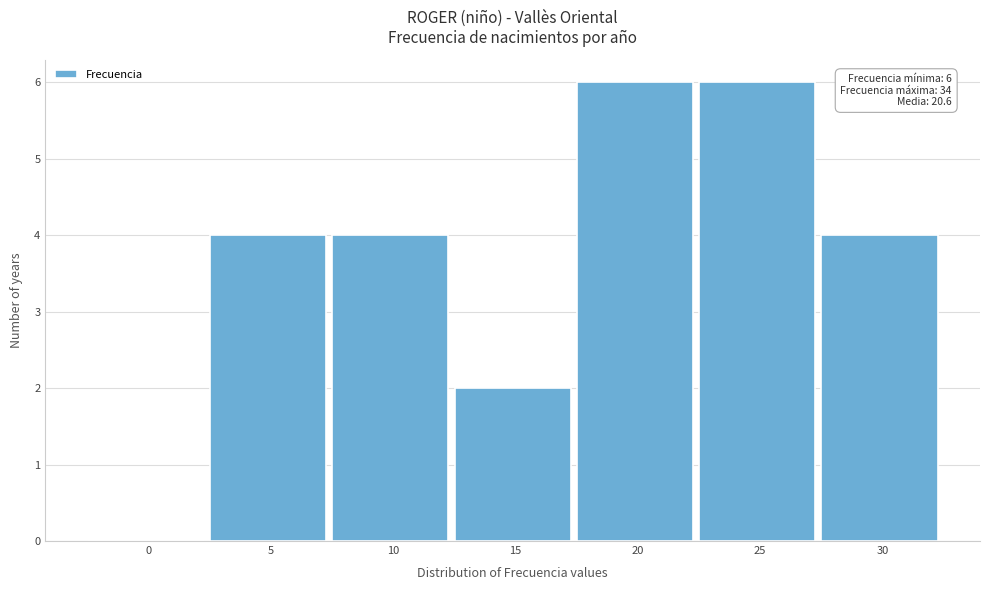

Reading left to right, transcribe all the data shown in this chart.

0=0	5=4	10=4	15=2	20=6	25=6	30=4